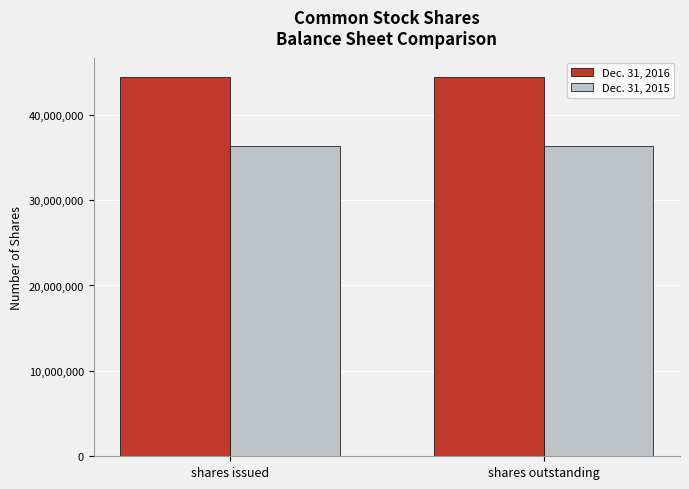

How many distinct data groups are displayed?

2